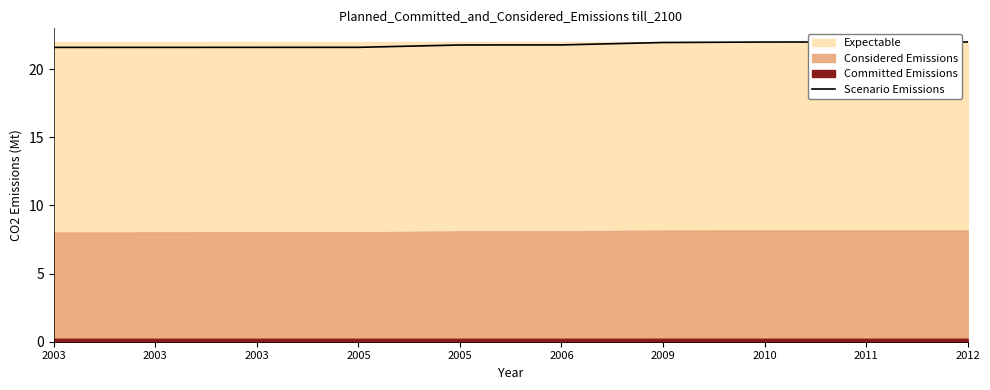

List the labels in order of value, smallest first.

2003, 2003, 2003, 2005, 2005, 2006, 2009, 2010, 2011, 2012